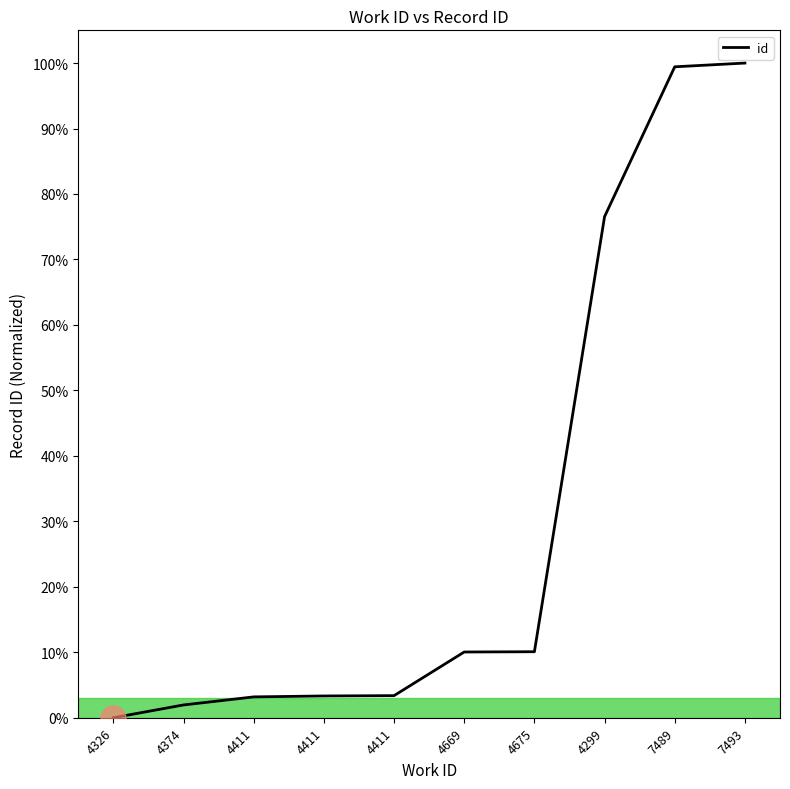

What is the sum of all values?

307.9